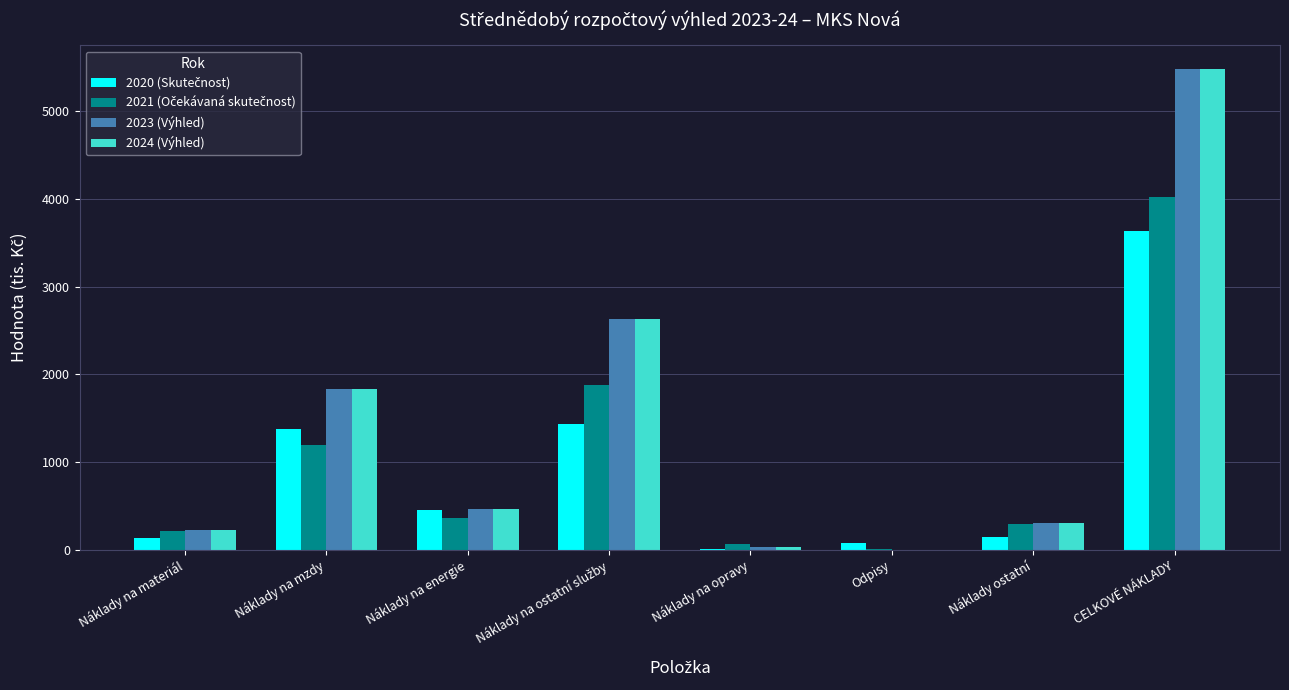

At which category is the sum across all series the highest?

CELKOVÉ NÁKLADY